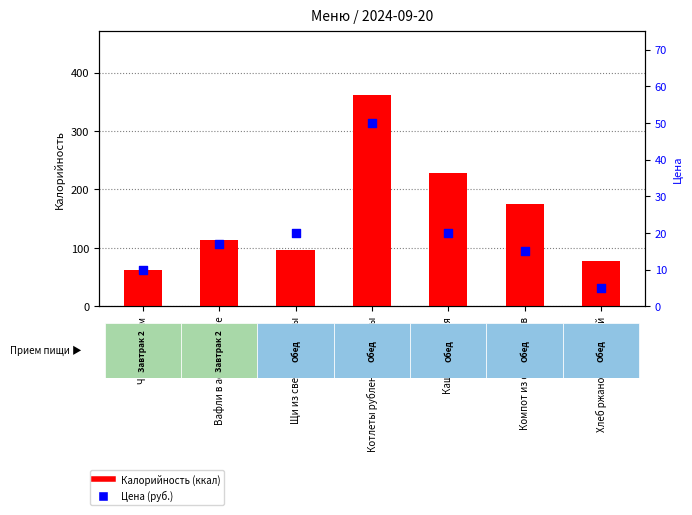

What is the total value across all series at Каша гречневая?

249